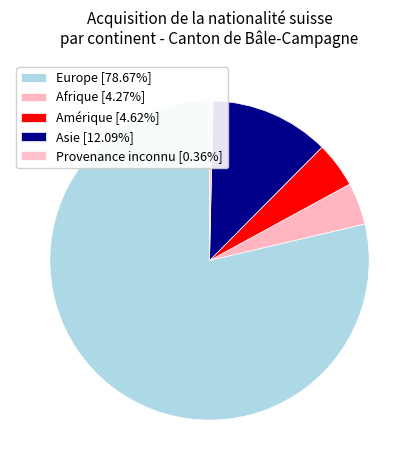

How many slices are in this pie chart?

5